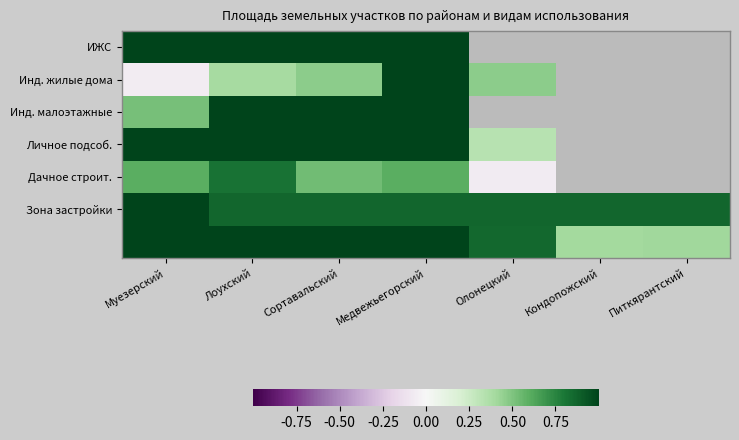

Is the value of Инд. жилые дома at Сортавальский greater than the value of ИЖС at Медвежьегорский?

No